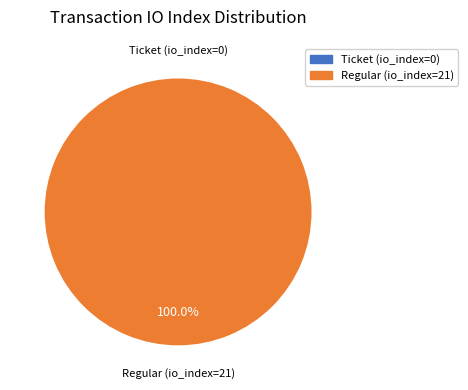

The Regular (io_index=21) slice represents 100% of the pie. True or false?

True